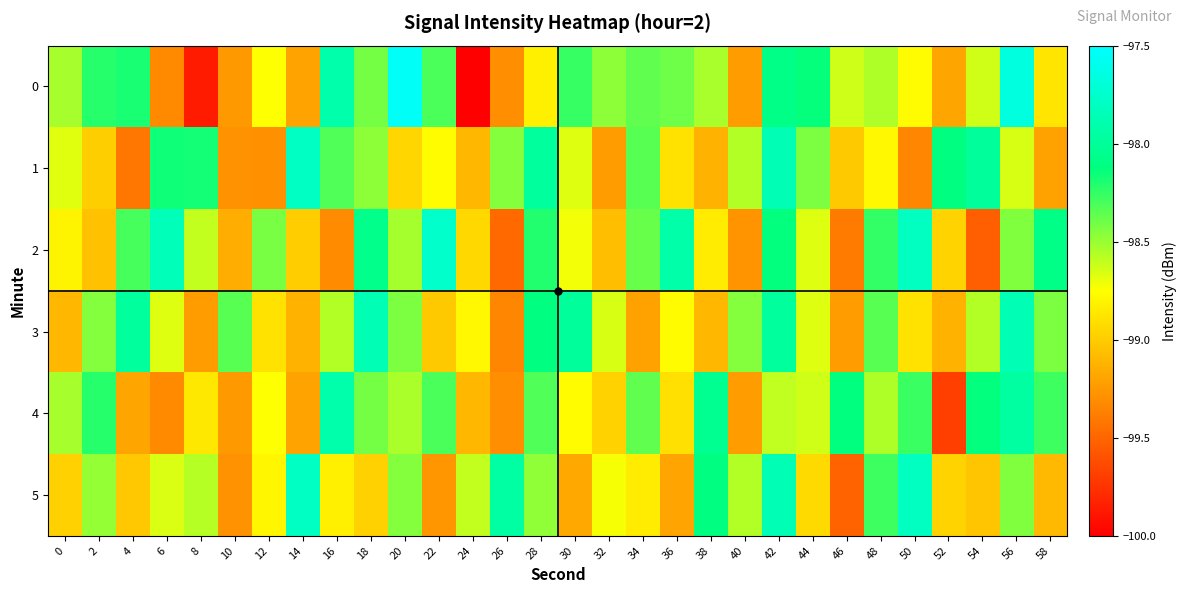

Reading right to left, extract all data points from this chart.

0: 58=-98.9	56=-97.7	54=-98.6	52=-99.2	50=-98.8	48=-98.6	46=-98.6	44=-98.1	42=-98.1	40=-99.2	38=-98.5	36=-98.4	34=-98.4	32=-98.5	30=-98.3	28=-98.8	26=-99.3	24=-100.0	22=-98.3	20=-97.5	18=-98.4	16=-97.9	14=-99.2	12=-98.7	10=-99.2	8=-99.9	6=-99.3	4=-98.2	2=-98.2	0=-98.5
1: 58=-99.2	56=-98.7	54=-98.0	52=-98.1	50=-99.3	48=-98.8	46=-99.0	44=-98.4	42=-97.9	40=-98.6	38=-99.1	36=-98.9	34=-98.3	32=-99.2	30=-98.7	28=-98.0	26=-98.5	24=-99.1	22=-98.8	20=-99.0	18=-98.5	16=-98.3	14=-97.8	12=-99.3	10=-99.3	8=-98.2	6=-98.2	4=-99.4	2=-99.0	0=-98.7
2: 58=-98.1	56=-98.4	54=-99.5	52=-99.0	50=-97.8	48=-98.2	46=-99.4	44=-98.7	42=-98.1	40=-99.3	38=-98.8	36=-97.9	34=-98.4	32=-99.1	30=-98.7	28=-98.2	26=-99.5	24=-98.9	22=-97.8	20=-98.5	18=-98.1	16=-99.3	14=-99.0	12=-98.4	10=-99.2	8=-98.6	6=-97.8	4=-98.3	2=-99.0	0=-98.8
3: 58=-98.4	56=-97.9	54=-98.6	52=-99.1	50=-98.9	48=-98.3	46=-99.2	44=-98.7	42=-98.0	40=-98.5	38=-99.1	36=-98.8	34=-99.2	32=-98.7	30=-98.0	28=-98.1	26=-99.3	24=-98.8	22=-99.0	20=-98.4	18=-97.9	16=-98.6	14=-99.1	12=-98.9	10=-98.3	8=-99.2	6=-98.7	4=-98.0	2=-98.5	0=-99.1
4: 58=-98.3	56=-98.0	54=-98.1	52=-99.7	50=-98.3	48=-98.6	46=-98.1	44=-98.6	42=-98.6	40=-99.2	38=-98.0	36=-98.9	34=-98.4	32=-99.0	30=-98.8	28=-98.3	26=-99.3	24=-99.1	22=-98.3	20=-98.5	18=-98.4	16=-97.9	14=-99.2	12=-98.7	10=-99.2	8=-98.9	6=-99.3	4=-99.2	2=-98.2	0=-98.5
5: 58=-99.1	56=-98.4	54=-99.0	52=-99.0	50=-97.8	48=-98.3	46=-99.5	44=-98.9	42=-97.9	40=-98.6	38=-98.1	36=-99.2	34=-98.8	32=-98.7	30=-99.2	28=-98.5	26=-98.0	24=-98.6	22=-99.3	20=-98.5	18=-99.0	16=-98.8	14=-97.8	12=-98.8	10=-99.3	8=-98.6	6=-98.7	4=-99.0	2=-98.5	0=-99.0